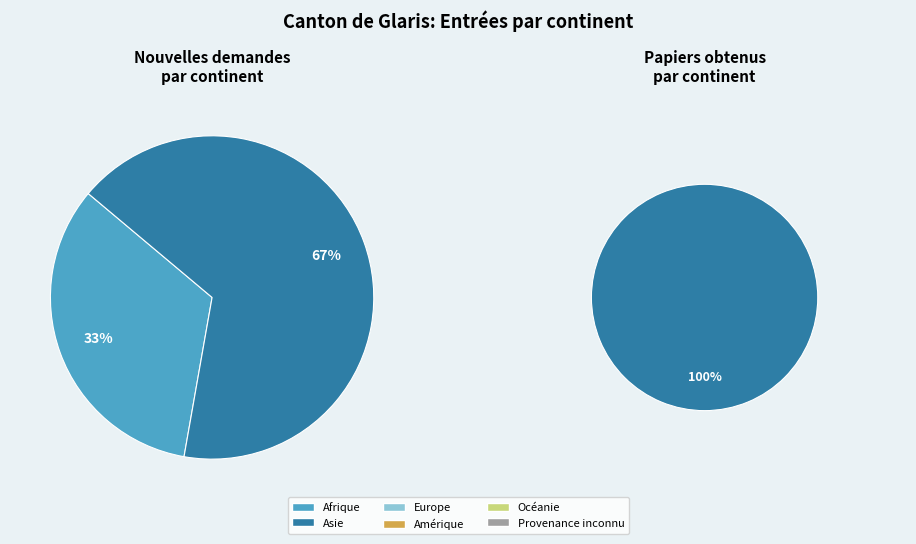

Which has a higher value, Amérique or Afrique?

Afrique